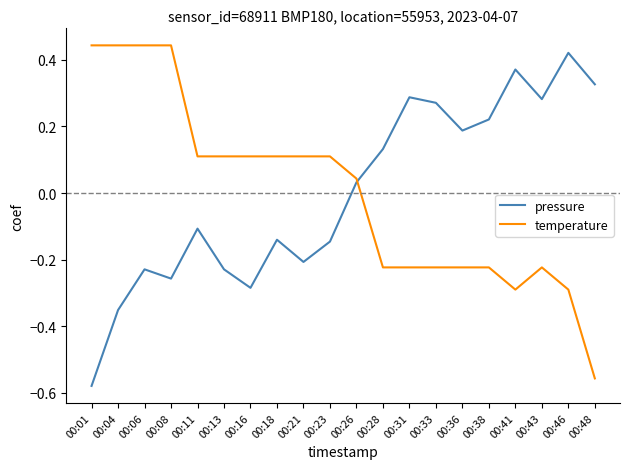

Is the value of pressure at 00:46 greater than the value of temperature at 00:41?

Yes